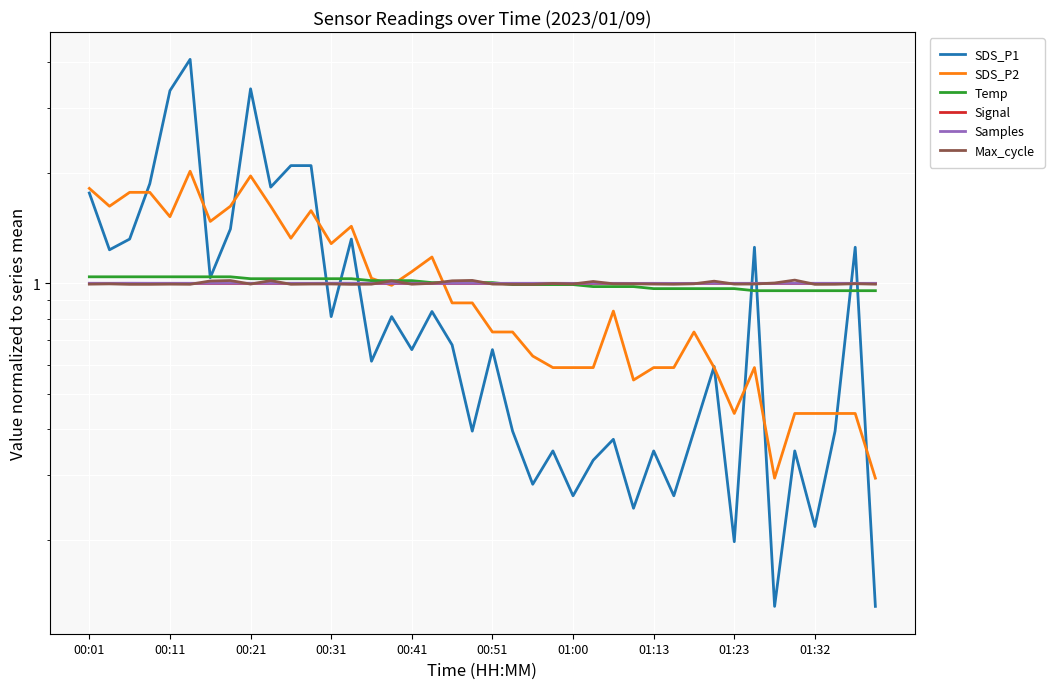

Count the number of categories in the chart.

40